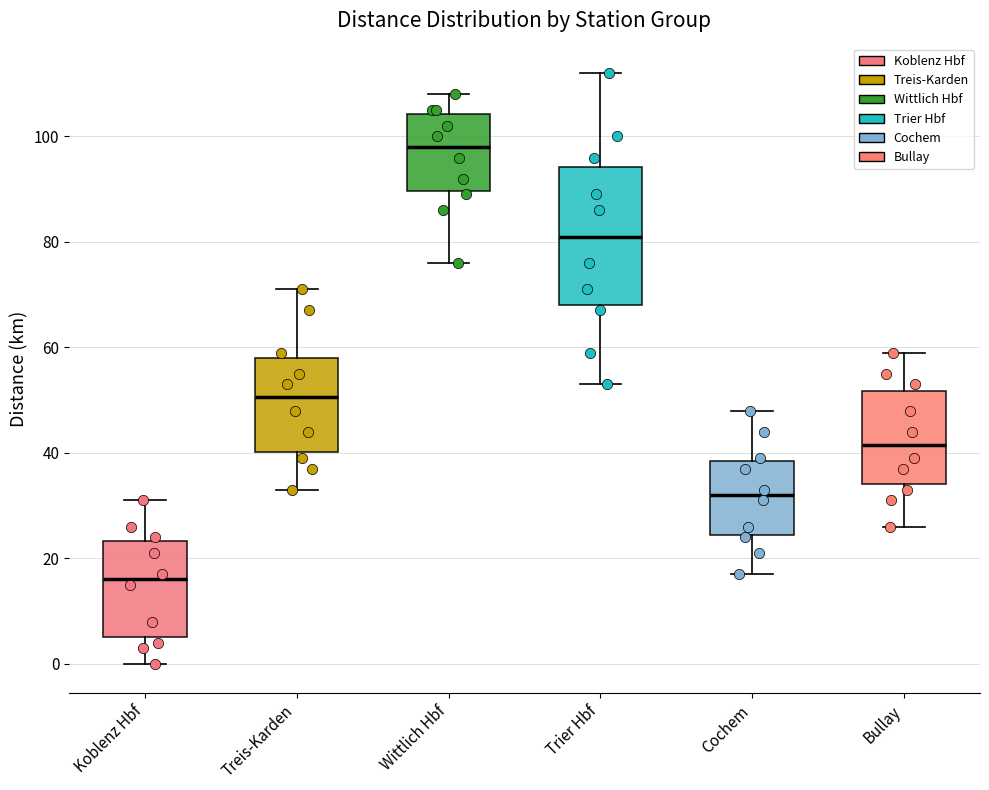

Which box's median line is the highest?

Wittlich Hbf